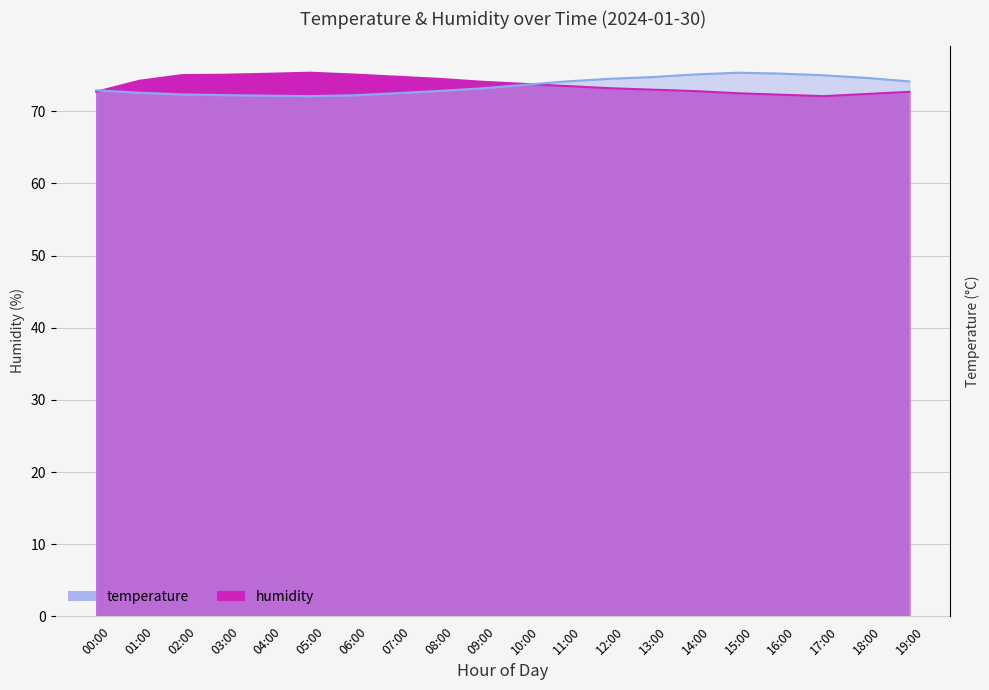

True or false: temperature and humidity cross at least once.

True